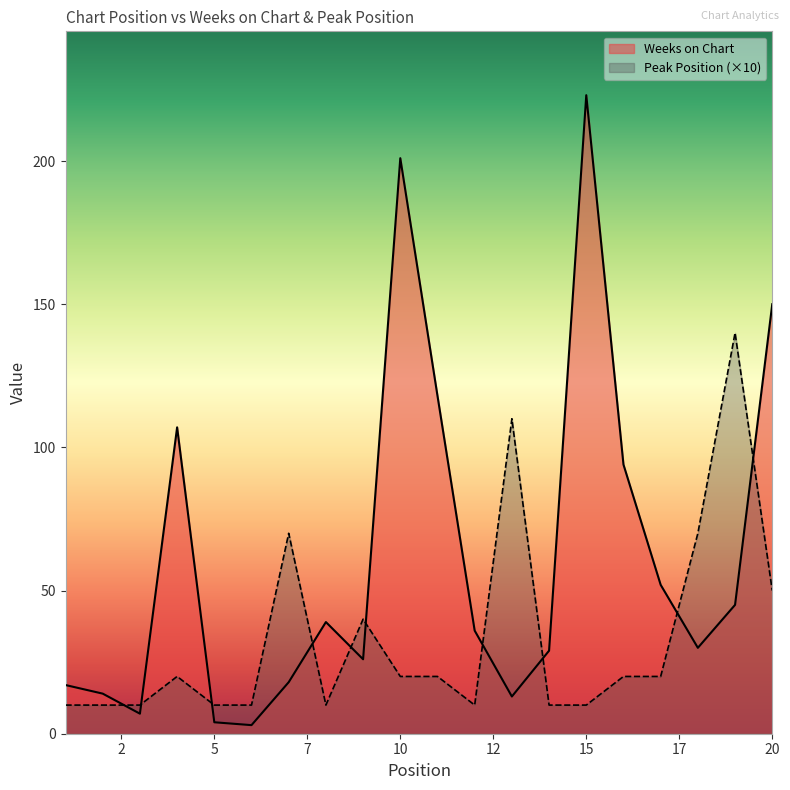

Does the chart display data point markers on the line(s)?

No